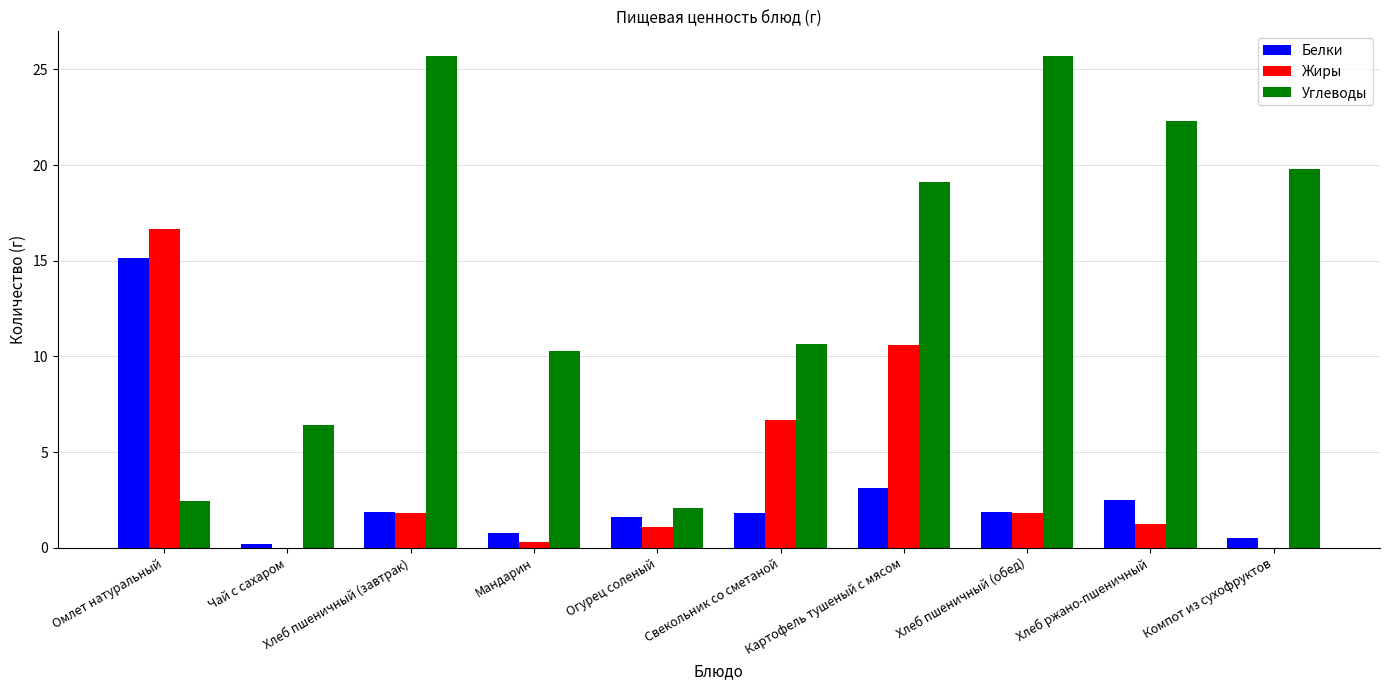

Where is Жиры nearest to the value 8?

Свекольник со сметаной